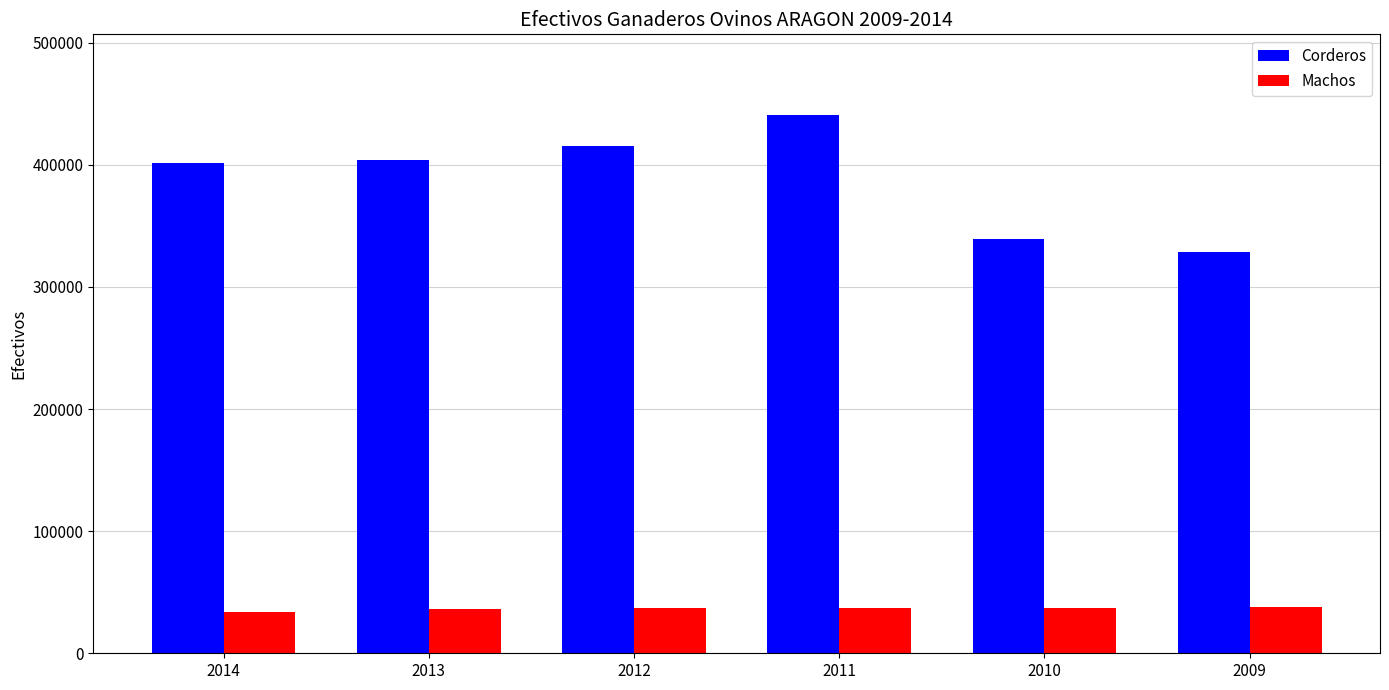

How many data points does each series have?

6